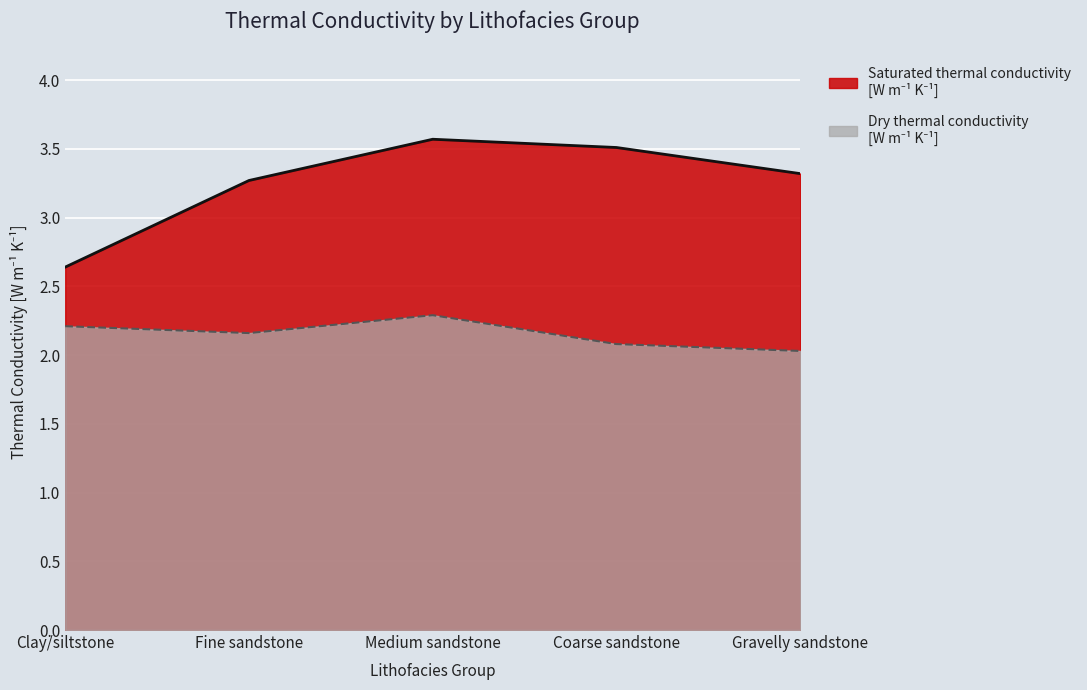

Reading left to right, transcribe all the data shown in this chart.

Dry thermal conductivity [W m-1 K-1]: 2.2	2.2	2.3	2.1	2.0
Saturated thermal conductivity [W m-1 K-1]: 2.6	3.3	3.6	3.5	3.3